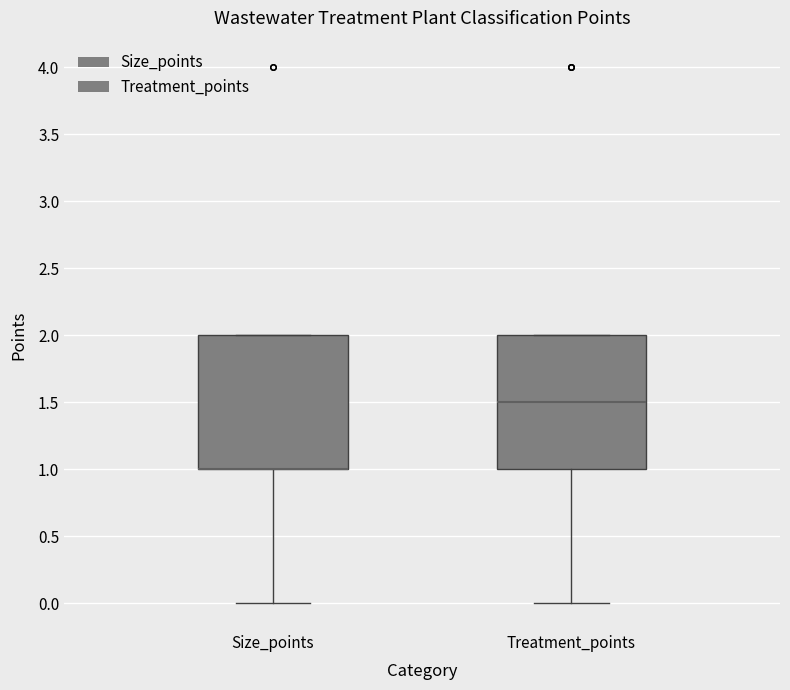

Reading left to right, transcribe this box plot: for each box, give where its median line is, the range the box spans, and where its two whiskers end, as read against the y-axis. The values are not printed on the chart, so give them approximately, as read against the axis.

Size_points: median 1.0 (drawn on the box's lower edge), box 1.0 to 2.0, whiskers 0.0 to 2.0
Treatment_points: median 1.5, box 1.0 to 2.0, whiskers 0.0 to 2.0